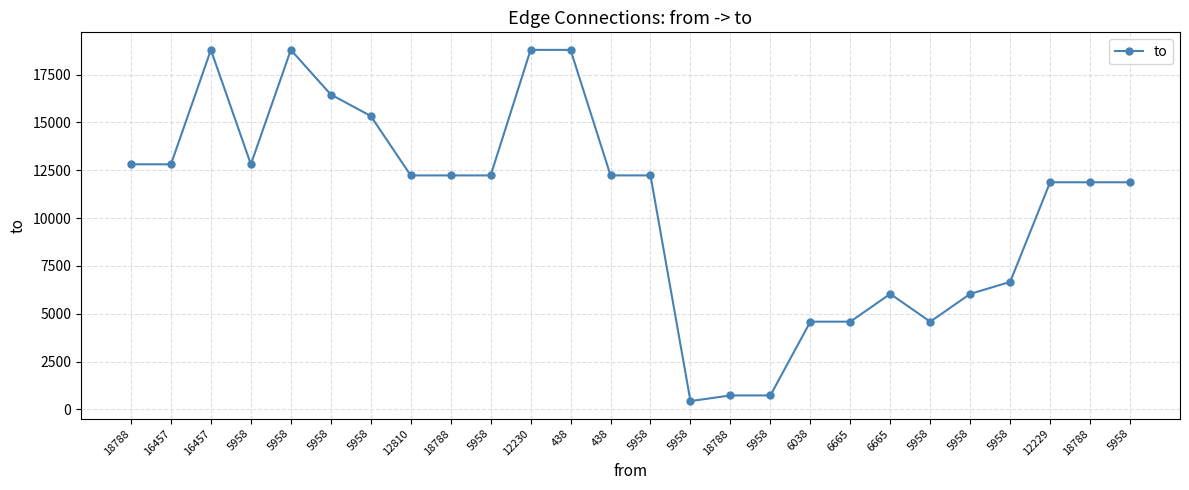

Where does the data first go above 12229?

18788